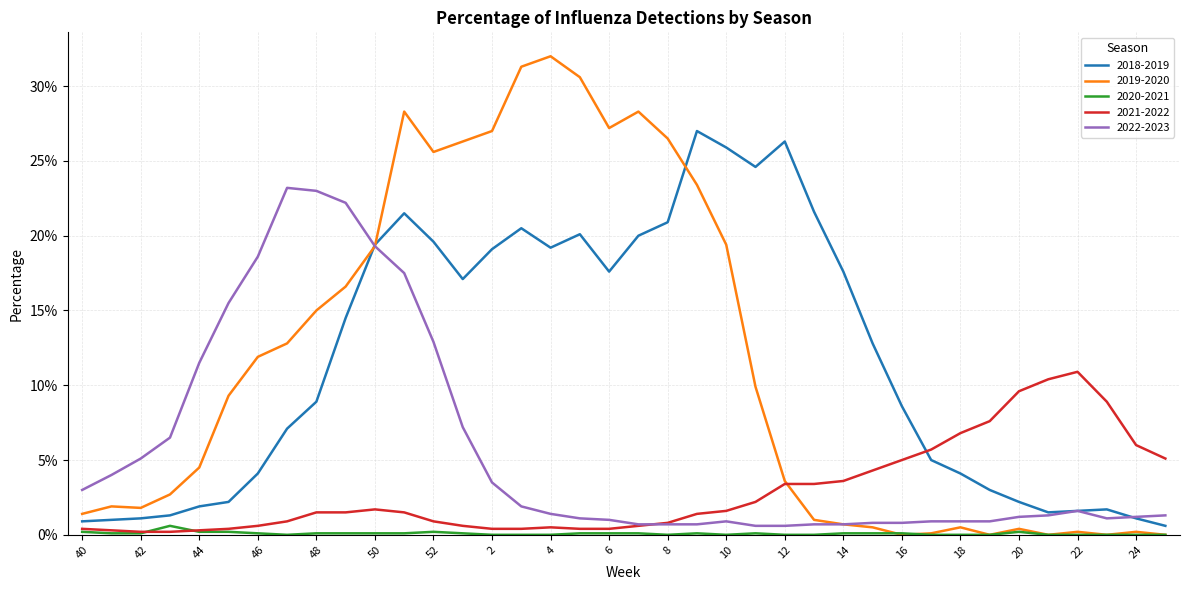

What is the label of the 14th point from the right?

12